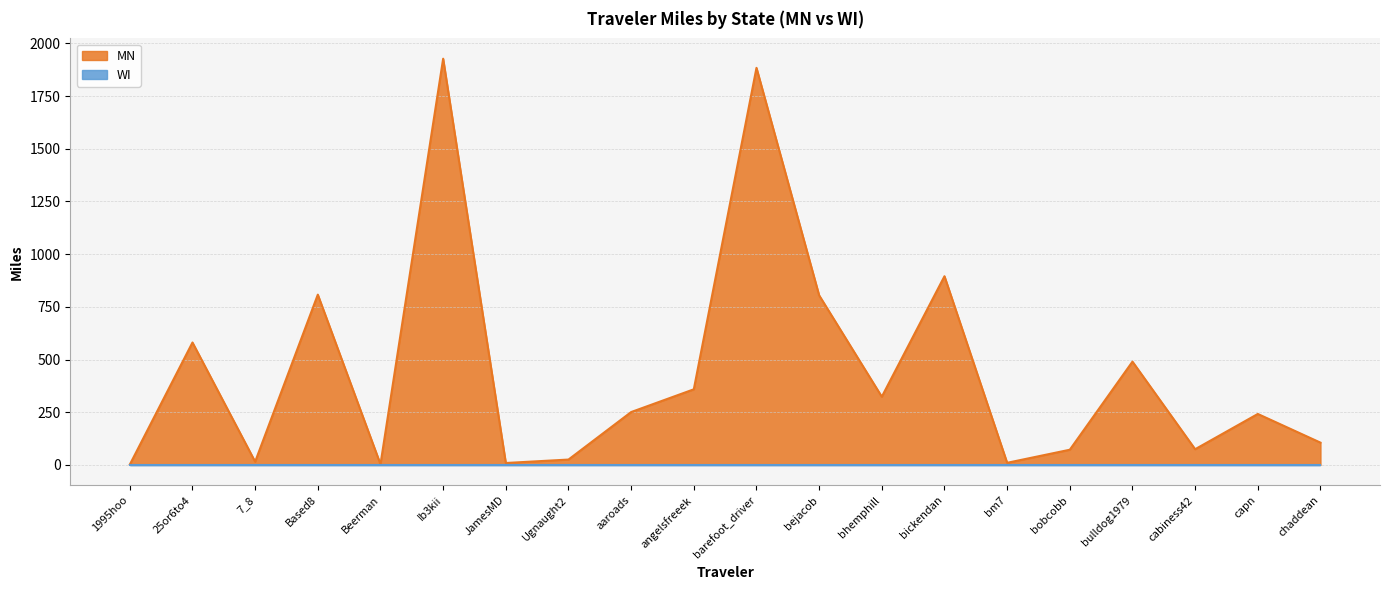

Does the chart have visible grid lines?

Yes